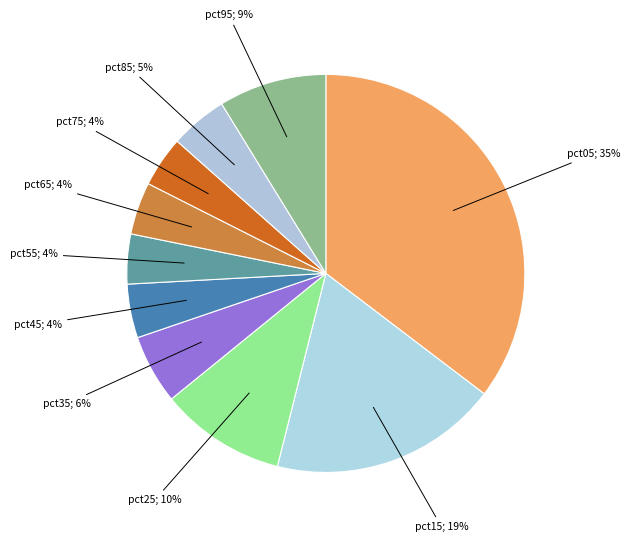

Count the number of slices in the pie.

10